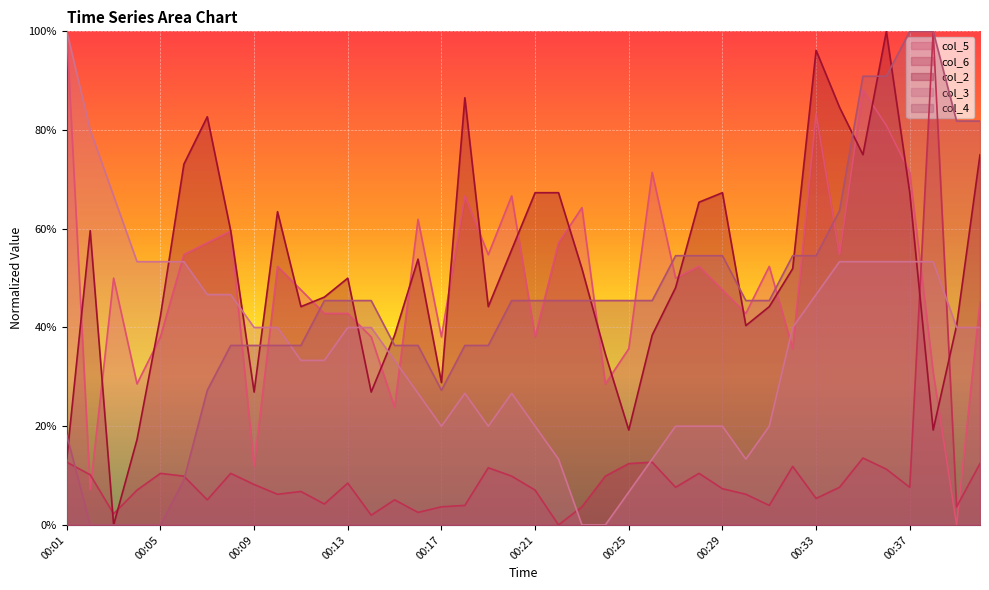

The value of col_5 at 00:14 is 0.4. True or false?

True